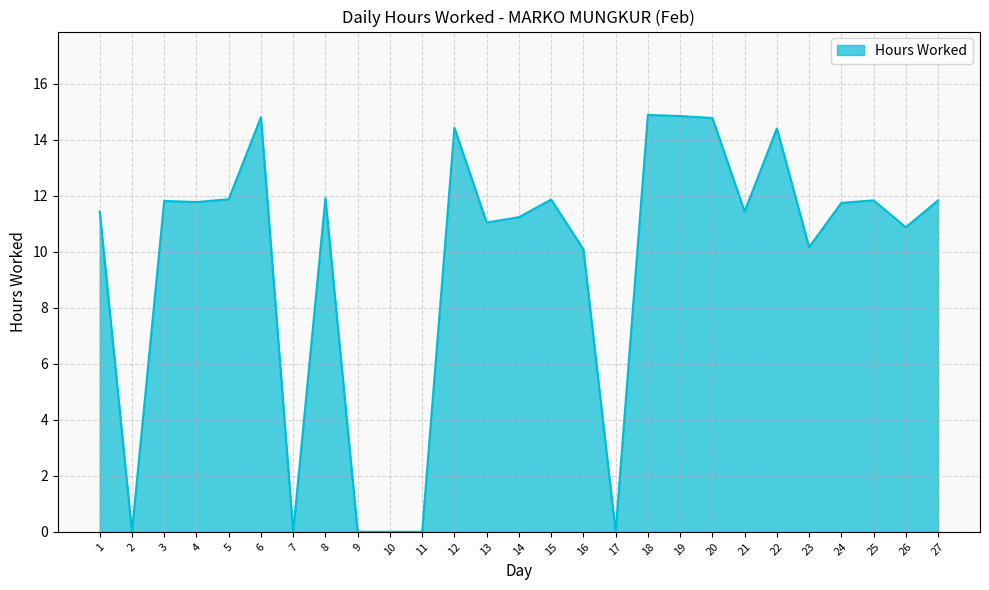

What is the change in value from 1 to 15?

+0.4